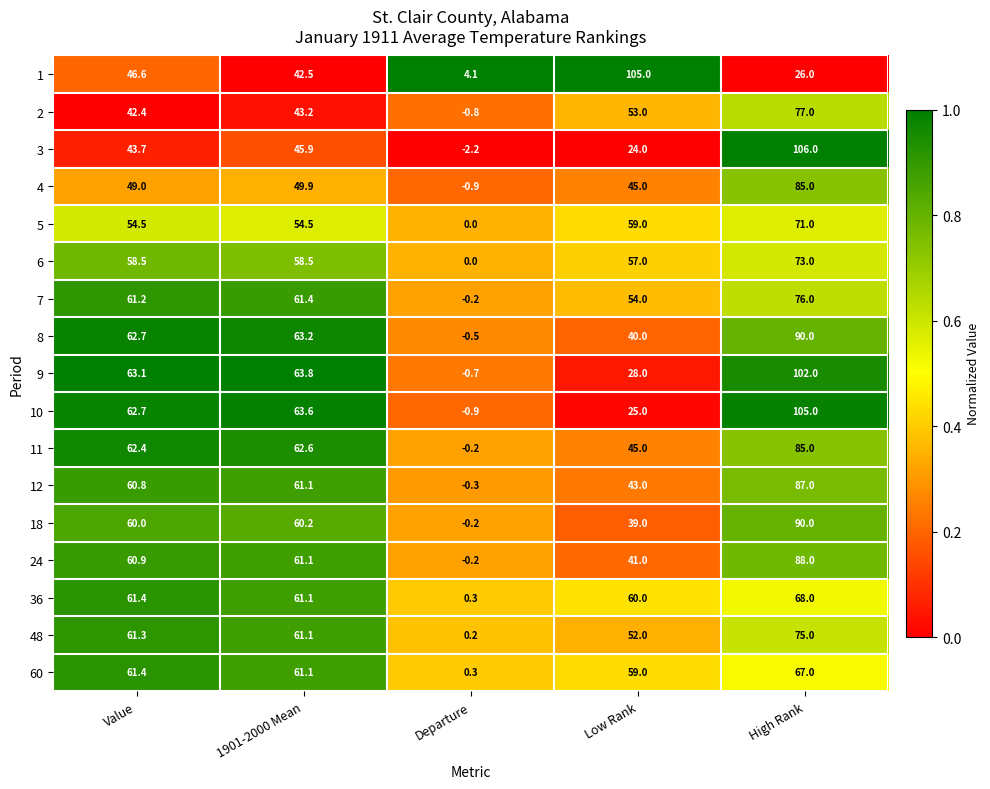

Is the value of 7 at Low Rank greater than the value of 36 at Value?

No